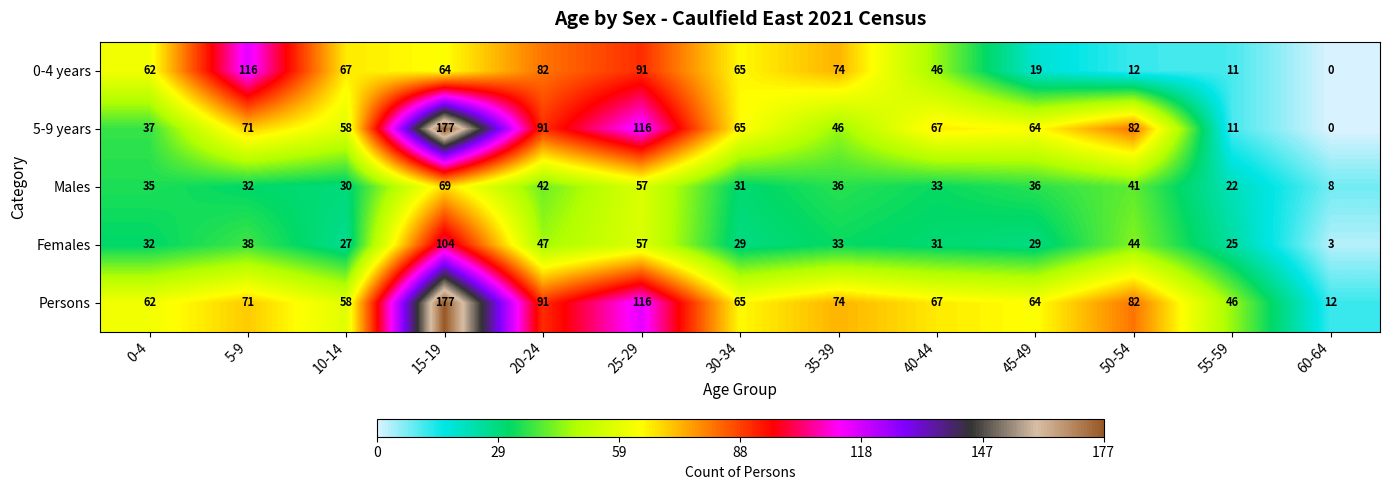

The 0-4 years series shows 148 at 25-29. True or false?

False